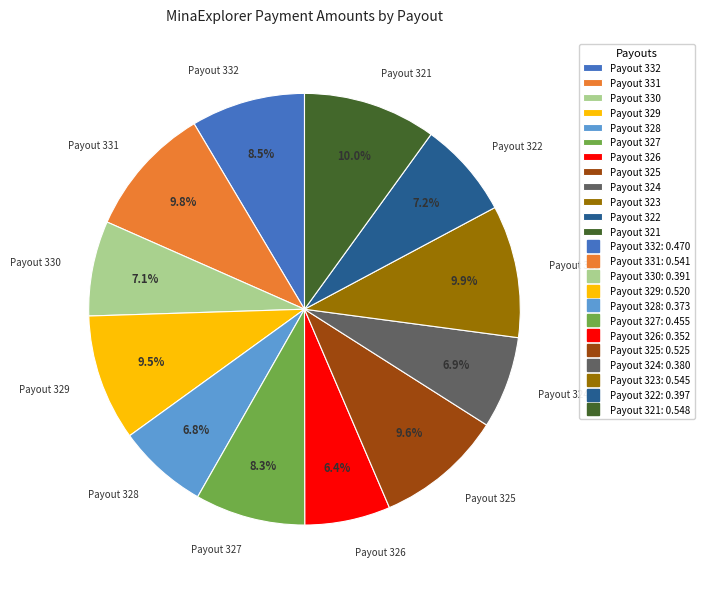

Does any single category account for the majority?

No